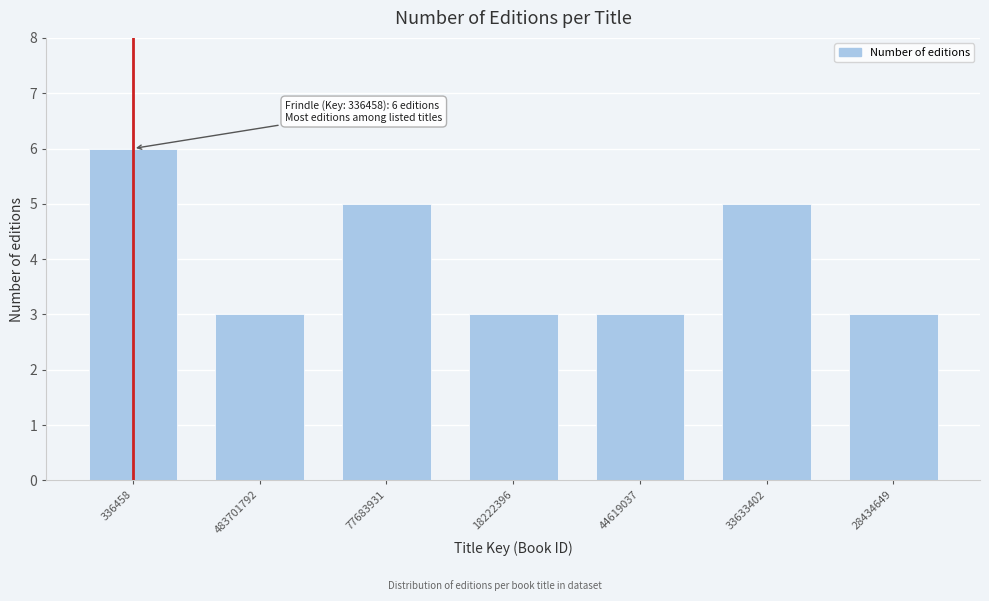

Reading right to left, list all the values displayed in this chart.

3	5	3	3	5	3	6